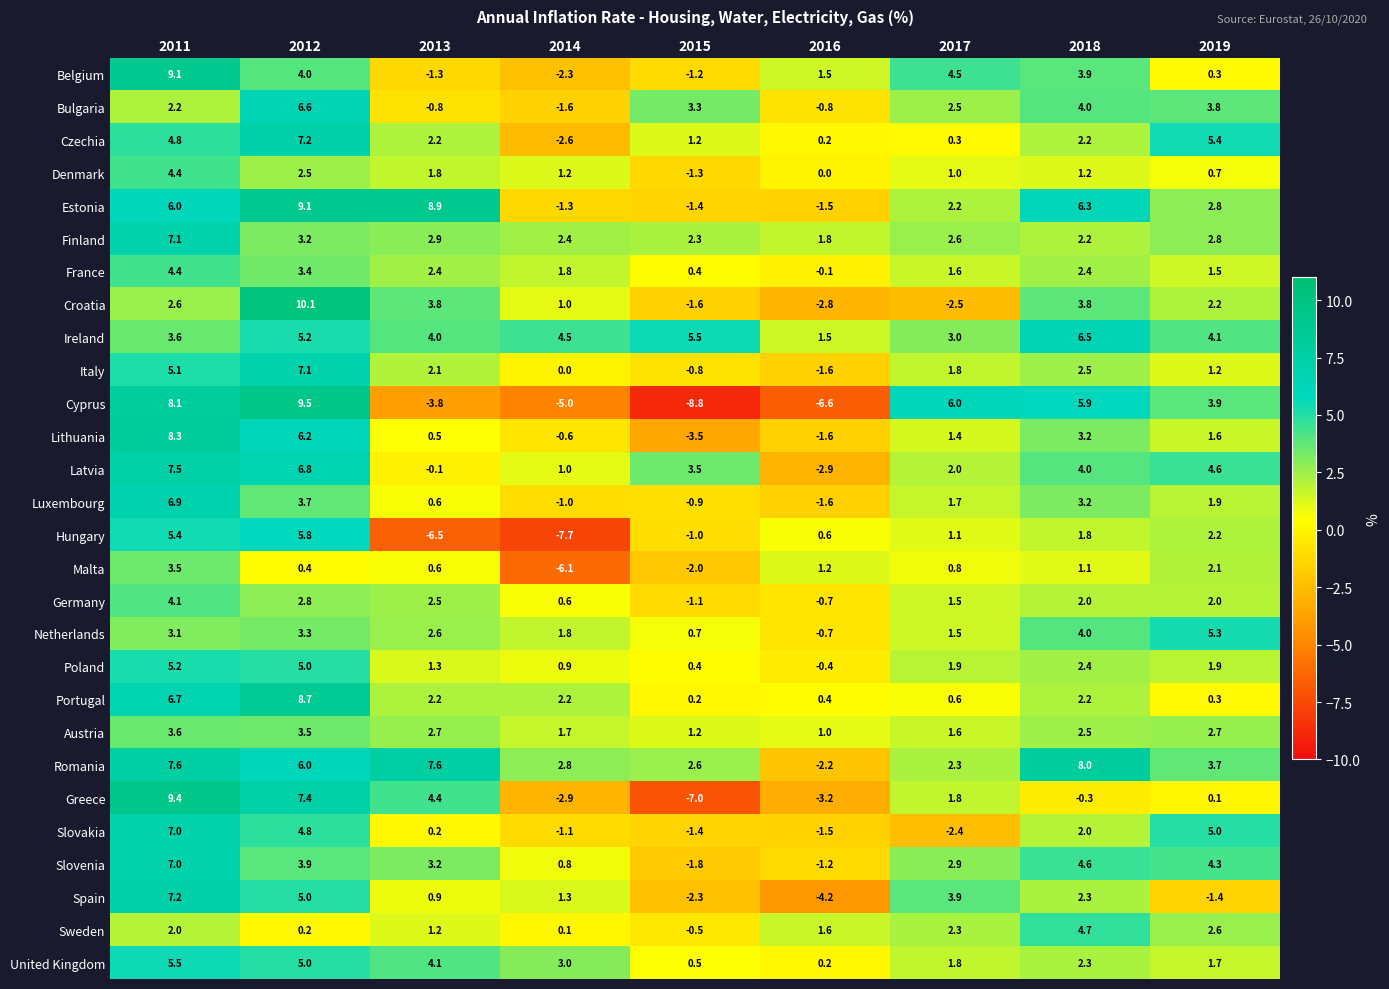

Which series has the largest range (max minus min)?

Cyprus